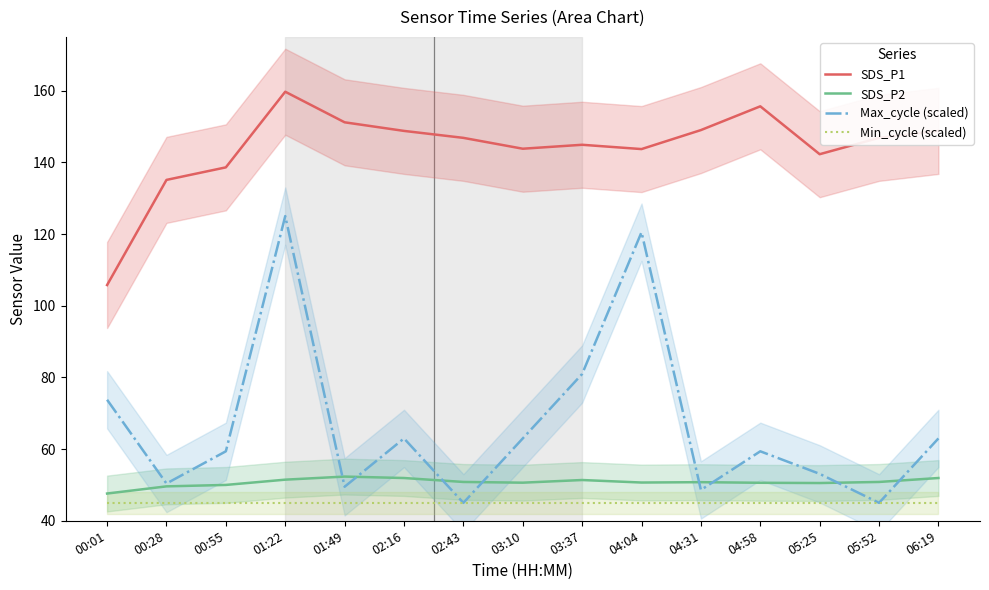

Reading left to right, extract all data points from this chart.

SDS_P1: 105.8	135.1	138.6	159.7	151.2	148.8	146.8	143.8	144.9	143.7	149.0	155.6	142.3	146.8	148.8
SDS_P2: 47.6	49.6	50.0	51.5	52.3	51.9	50.8	50.6	51.4	50.7	50.8	50.6	50.5	50.8	51.9
Max_cycle (scaled): 73.8	50.4	59.4	125.0	49.5	63.0	45.0	63.0	81.0	120.5	48.6	59.4	53.1	45.0	63.0
Min_cycle (scaled): 45.0	45.0	45.0	45.0	45.0	45.0	45.0	45.0	45.0	45.0	45.0	45.0	45.0	45.0	45.0